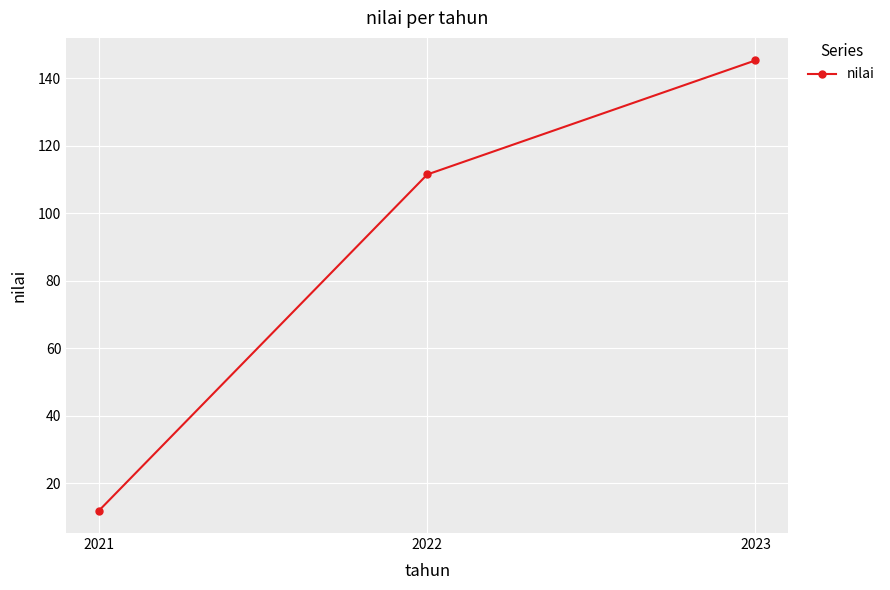

What is the difference between the values at 2022 and 2021?

99.6